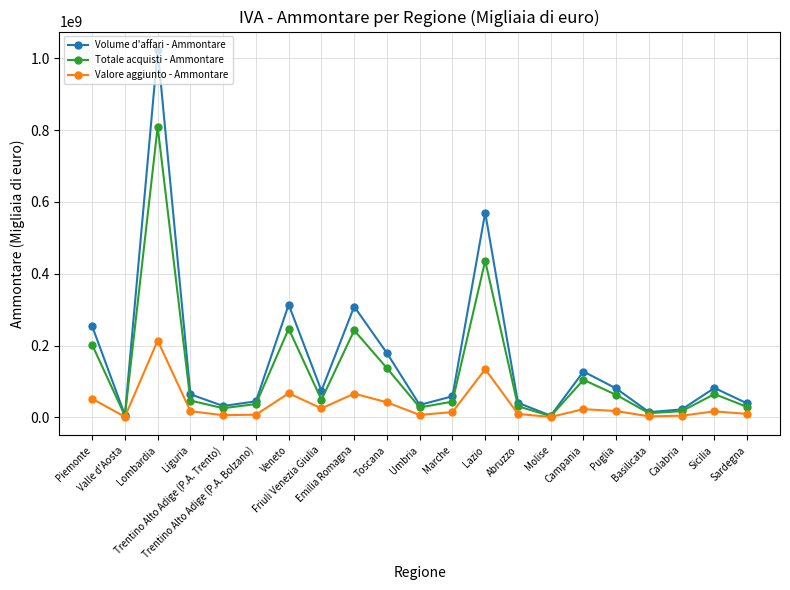

At Puglia, list the series in order from smallest to largest.

Valore aggiunto - Ammontare, Totale acquisti - Ammontare, Volume d'affari - Ammontare